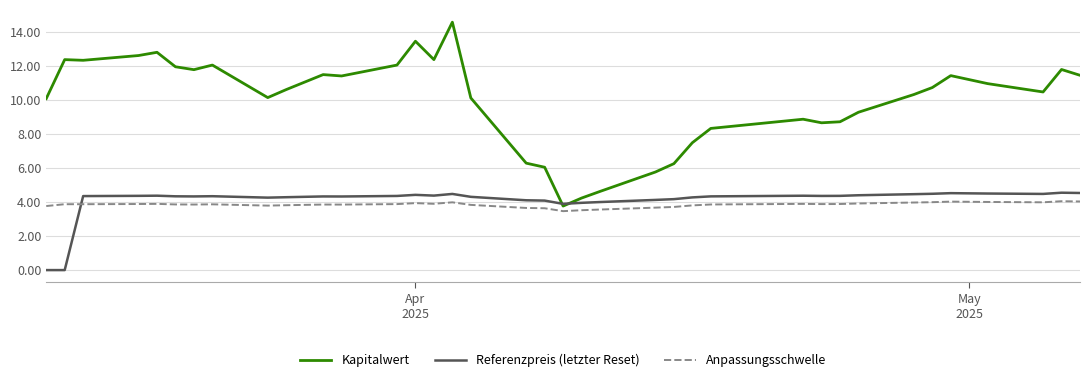

Is the value of Referenzpreis (letzter Reset) at May
2025 greater than the value of Kapitalwert at 4?

No